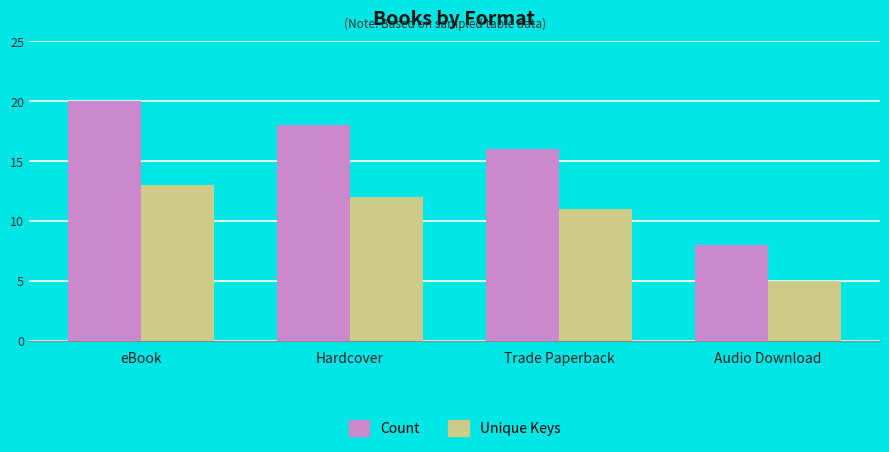

What position from the left is eBook?

1